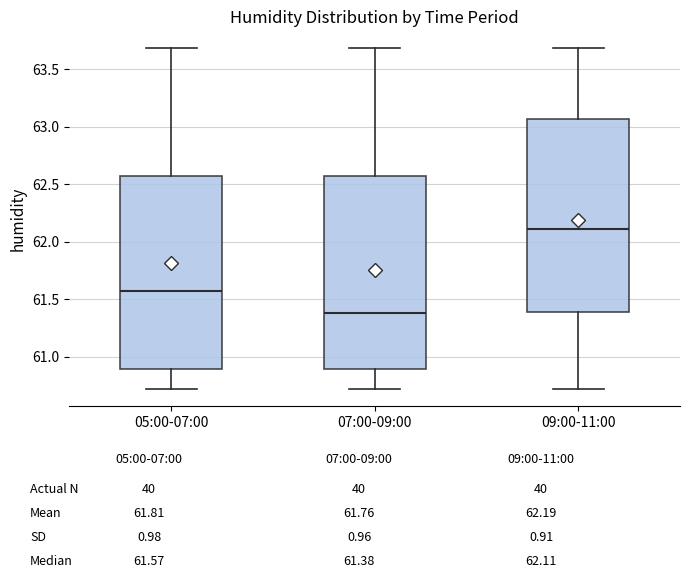

Reading left to right, read every box against the y-axis: the position of its median line, the range the box covers, and the ends of its whiskers. The values are not printed on the chart, so give them approximately, as read against the axis.

05:00-07:00: median 61.55, box 60.90 to 62.60, whiskers 60.70 to 63.70
07:00-09:00: median 61.40, box 60.90 to 62.55, whiskers 60.70 to 63.70
09:00-11:00: median 62.10, box 61.40 to 63.05, whiskers 60.70 to 63.70